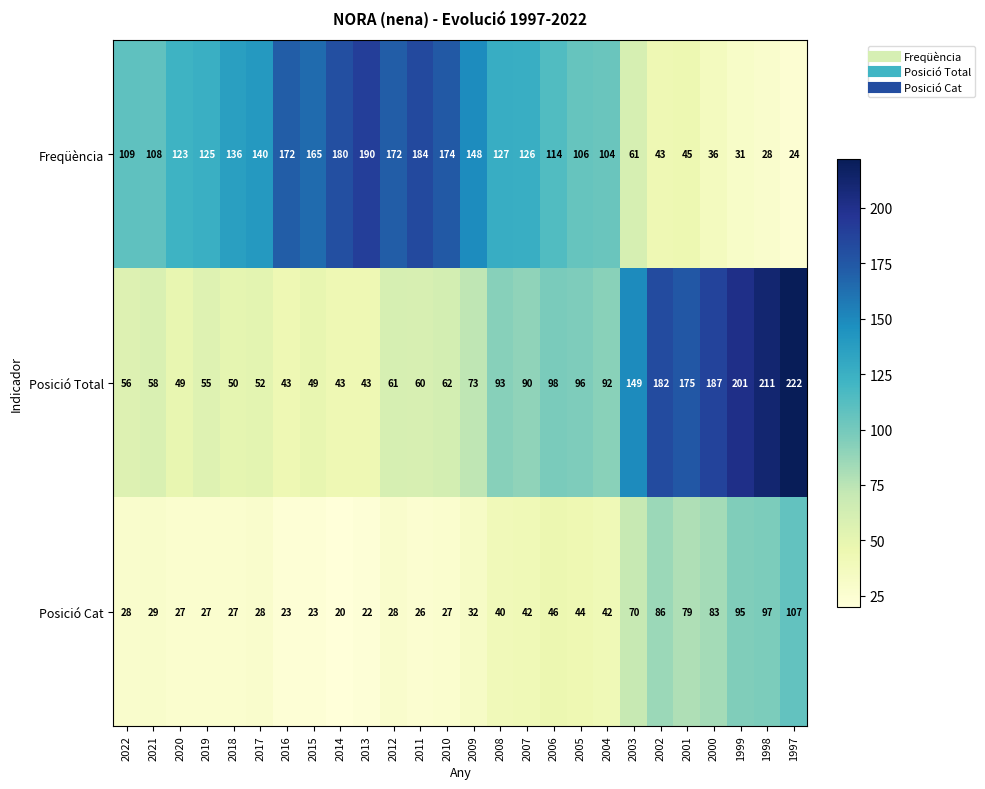

Which category has the highest value across all series?

1997